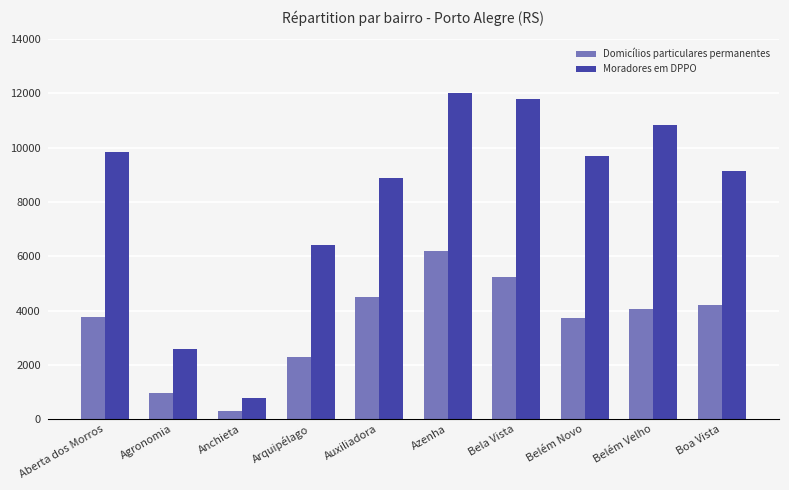

True or false: Moradores em DPPO has a value of 9714 at Belém Novo.

True